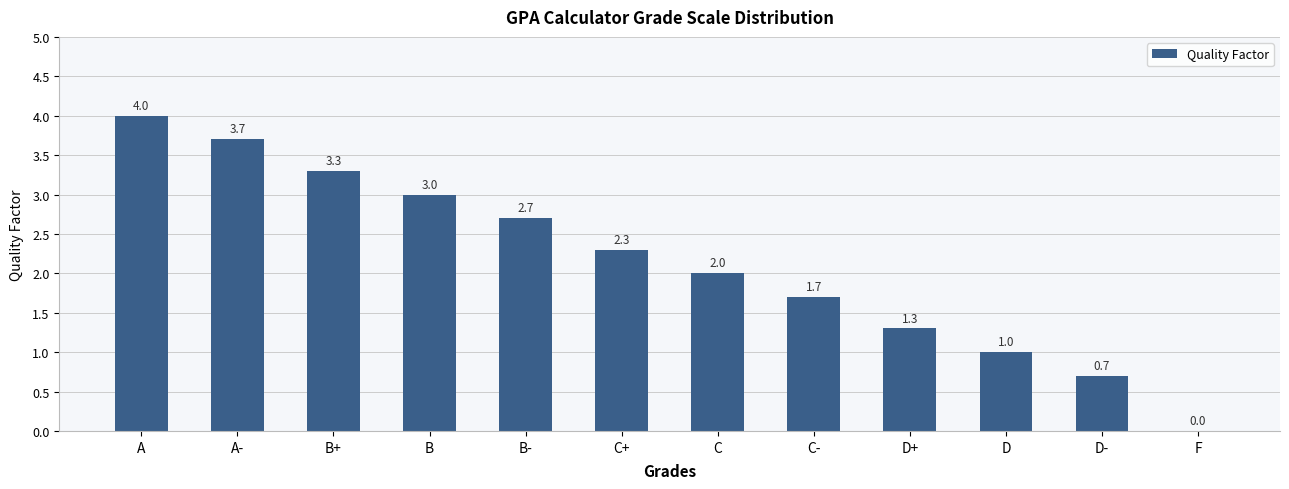

Reading left to right, list all the values displayed in this chart.

4.0	3.7	3.3	3.0	2.7	2.3	2.0	1.7	1.3	1.0	0.7	0.0